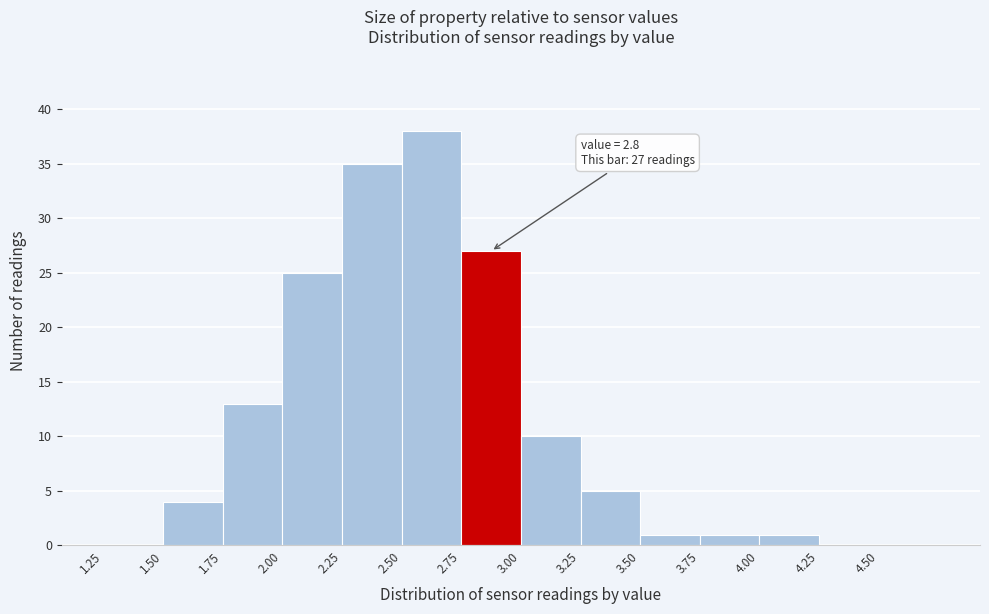

Which range on the x-axis has the tallest bar?

2.50 to 2.75